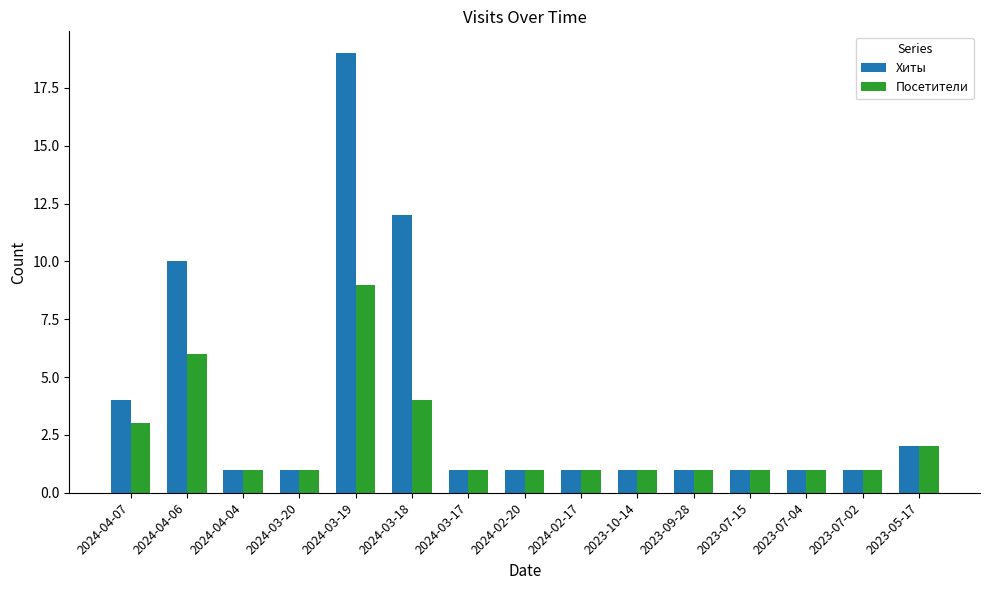

What is the label of the 4th bar from the left?

2024-03-20